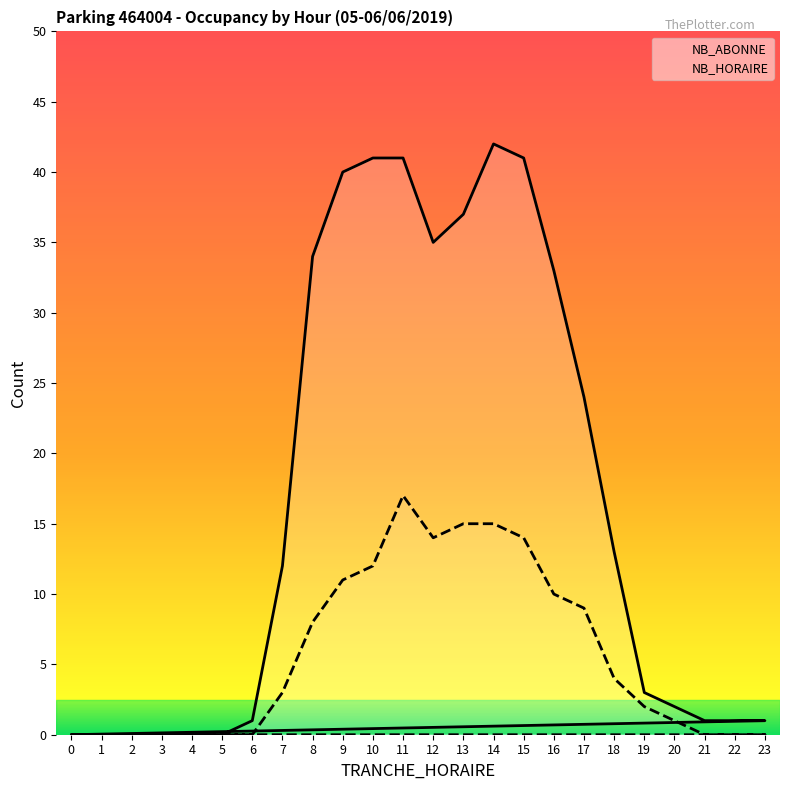

Which has a higher value, 5 or 22?

22